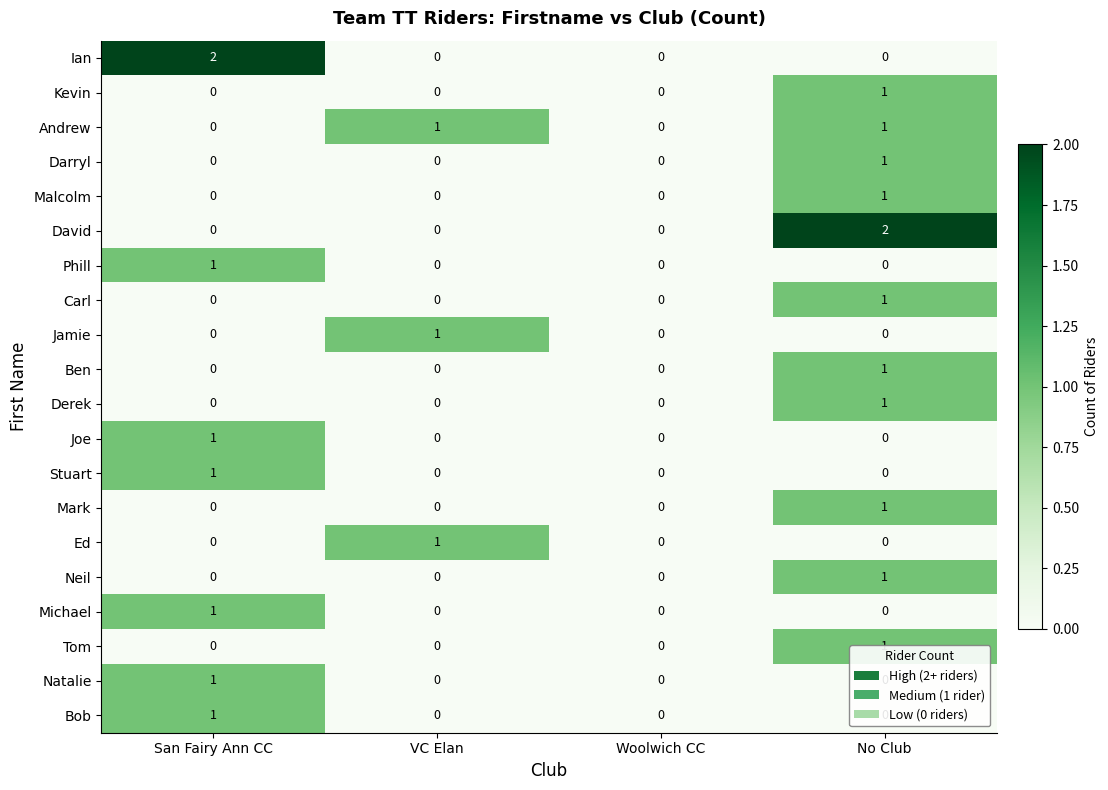

What is the total value across all series at VC Elan?

3